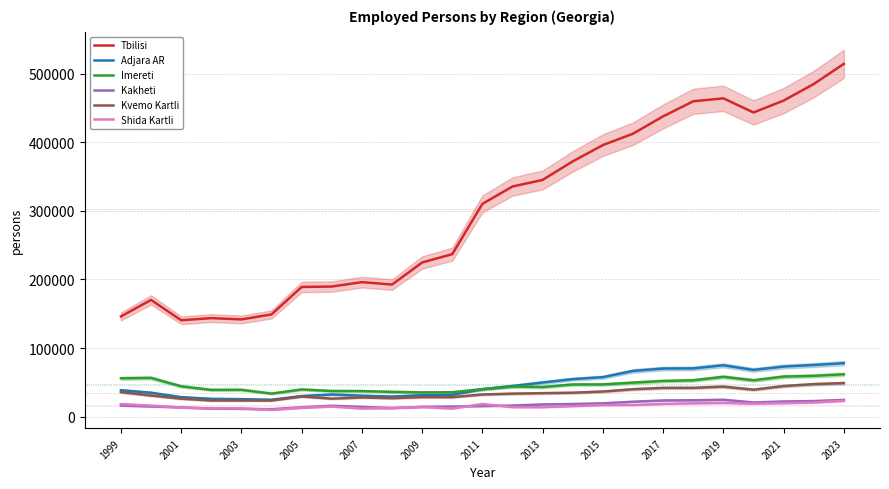

The value of Shida Kartli at 2001 is 13268. True or false?

True